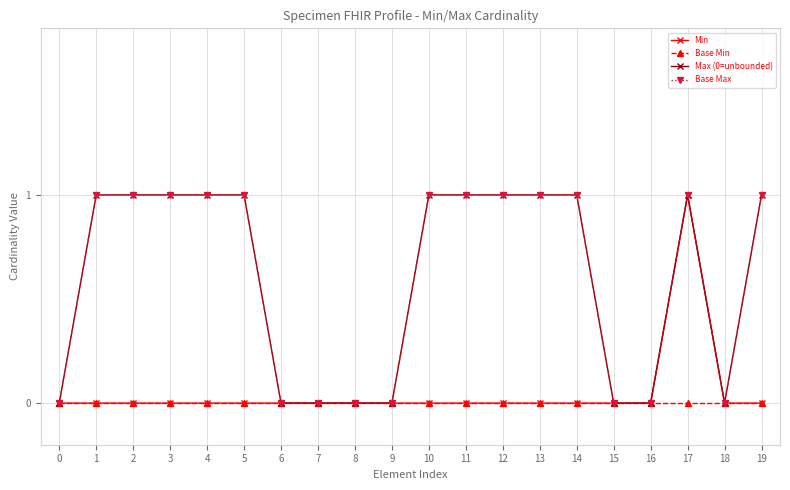

Reading left to right, extract all data points from this chart.

Min: 0=0	1=0	2=0	3=0	4=0	5=0	6=0	7=0	8=0	9=0	10=0	11=0	12=0	13=0	14=0	15=0	16=0	17=1	18=0	19=0
Base Min: 0=0	1=0	2=0	3=0	4=0	5=0	6=0	7=0	8=0	9=0	10=0	11=0	12=0	13=0	14=0	15=0	16=0	17=0	18=0	19=0
Max (0=unbounded): 0=0	1=1	2=1	3=1	4=1	5=1	6=0	7=0	8=0	9=0	10=1	11=1	12=1	13=1	14=1	15=0	16=0	17=1	18=0	19=1
Base Max: 0=0	1=1	2=1	3=1	4=1	5=1	6=0	7=0	8=0	9=0	10=1	11=1	12=1	13=1	14=1	15=0	16=0	17=1	18=0	19=1